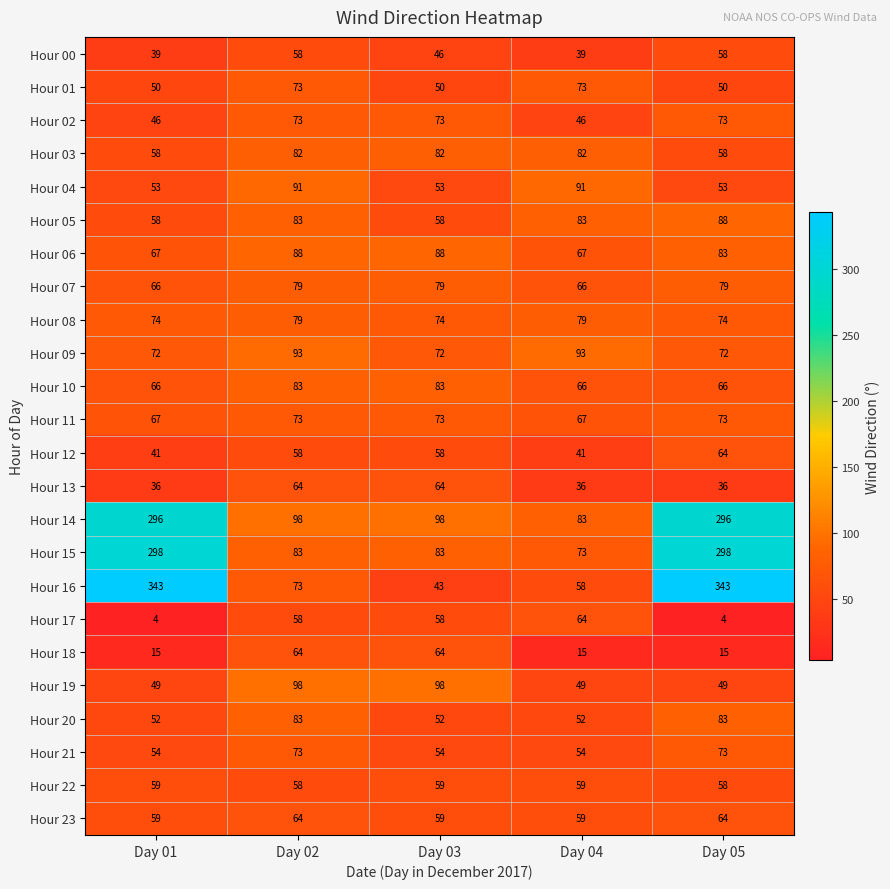

Which series has the widest spread of values?

Hour 16